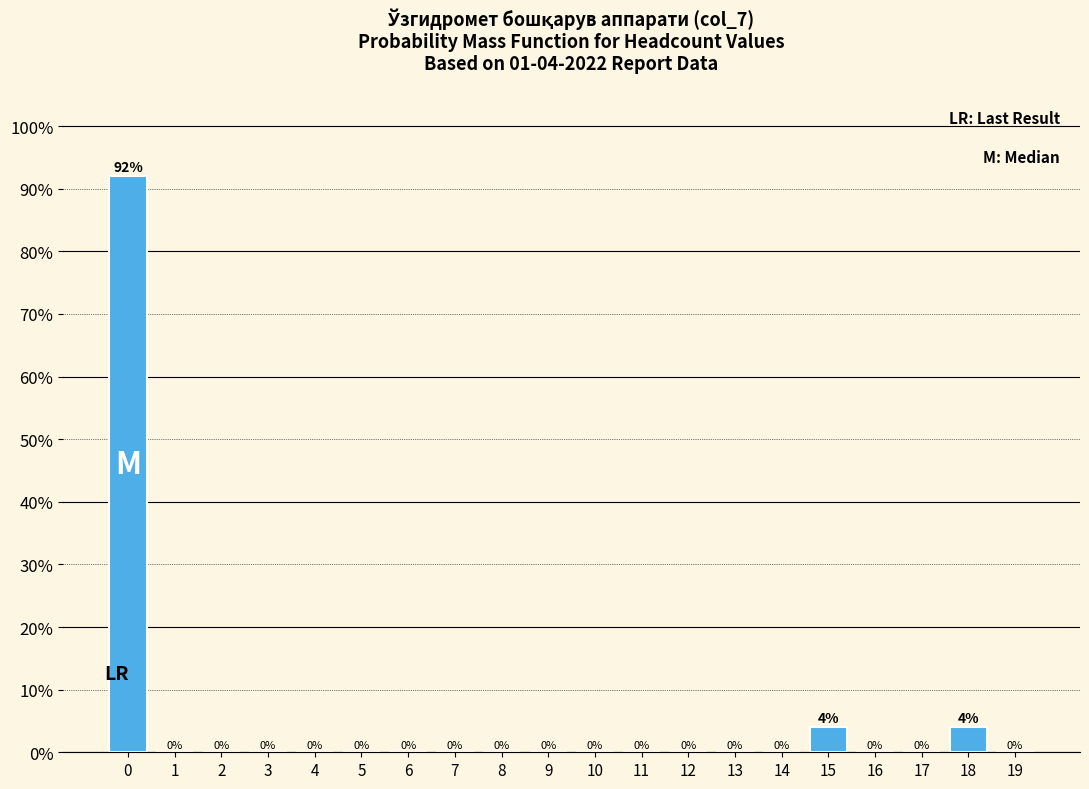

Reading left to right, extract all data points from this chart.

0=92	1=0	2=0	3=0	4=0	5=0	6=0	7=0	8=0	9=0	10=0	11=0	12=0	13=0	14=0	15=4	16=0	17=0	18=4	19=0